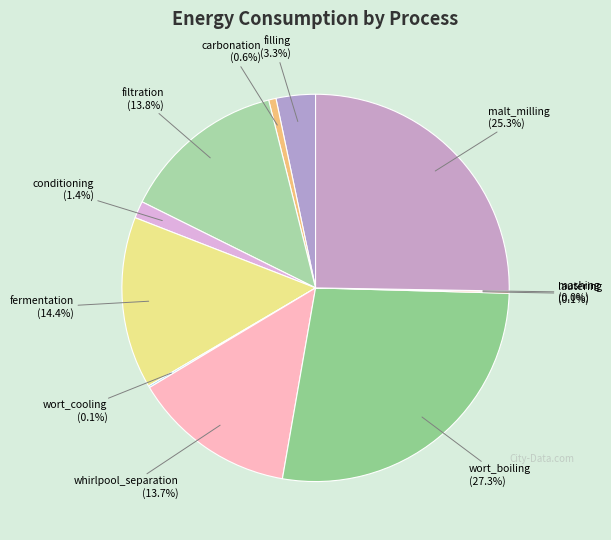

Is there a majority slice in this chart?

No